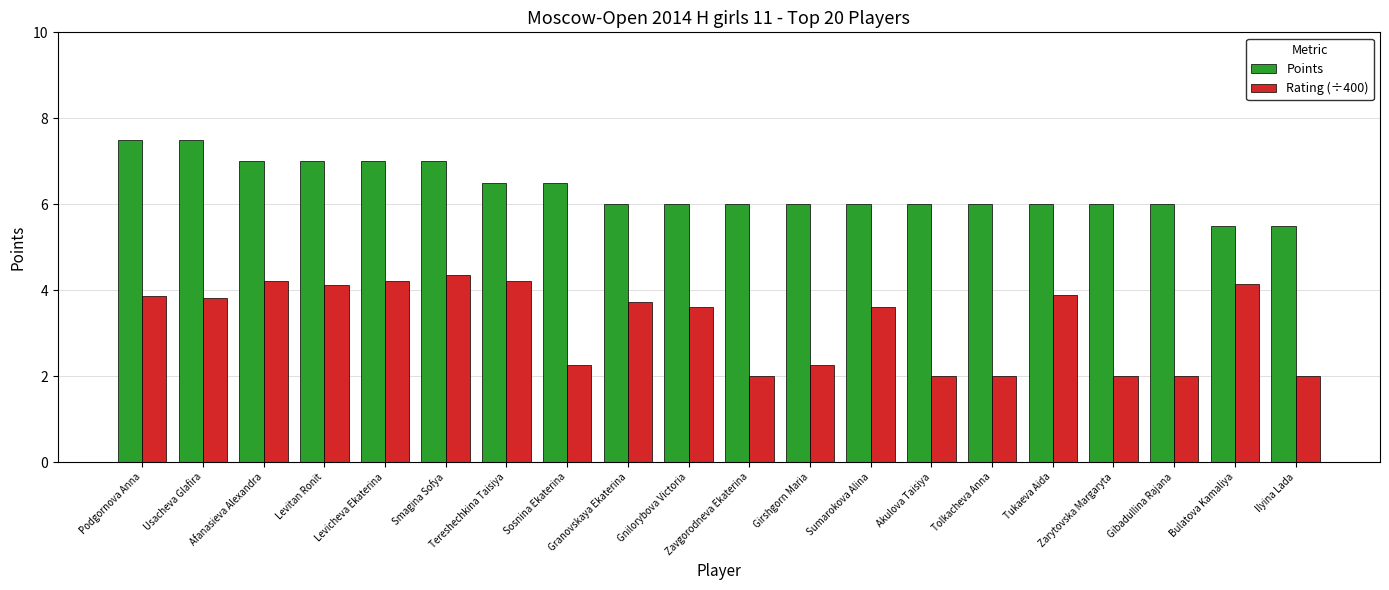

What is the difference between the second highest and minimum values in the Rating (÷400) series?

2.2